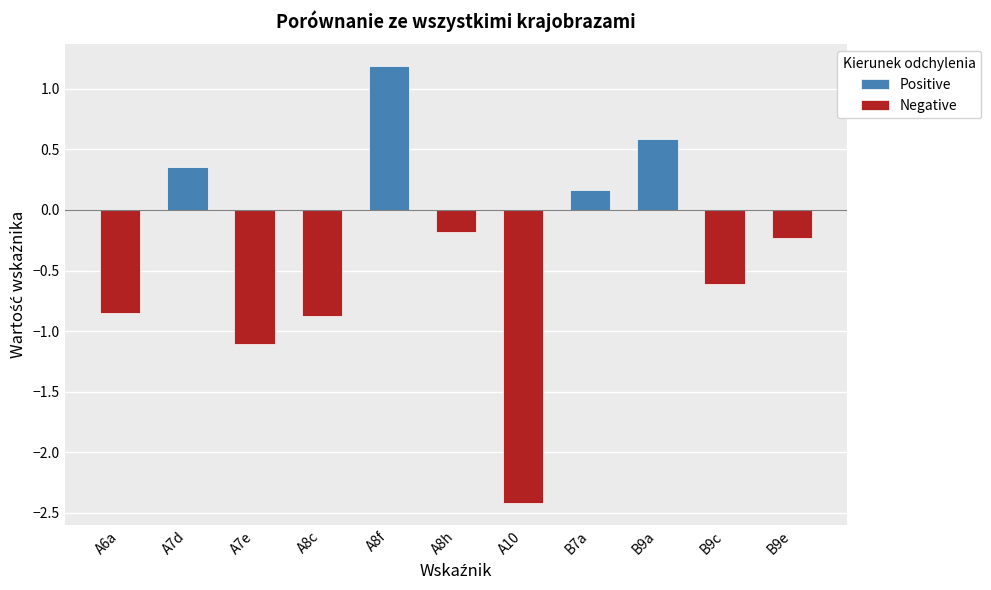

Which category has the lowest value in the Negative series?

A10